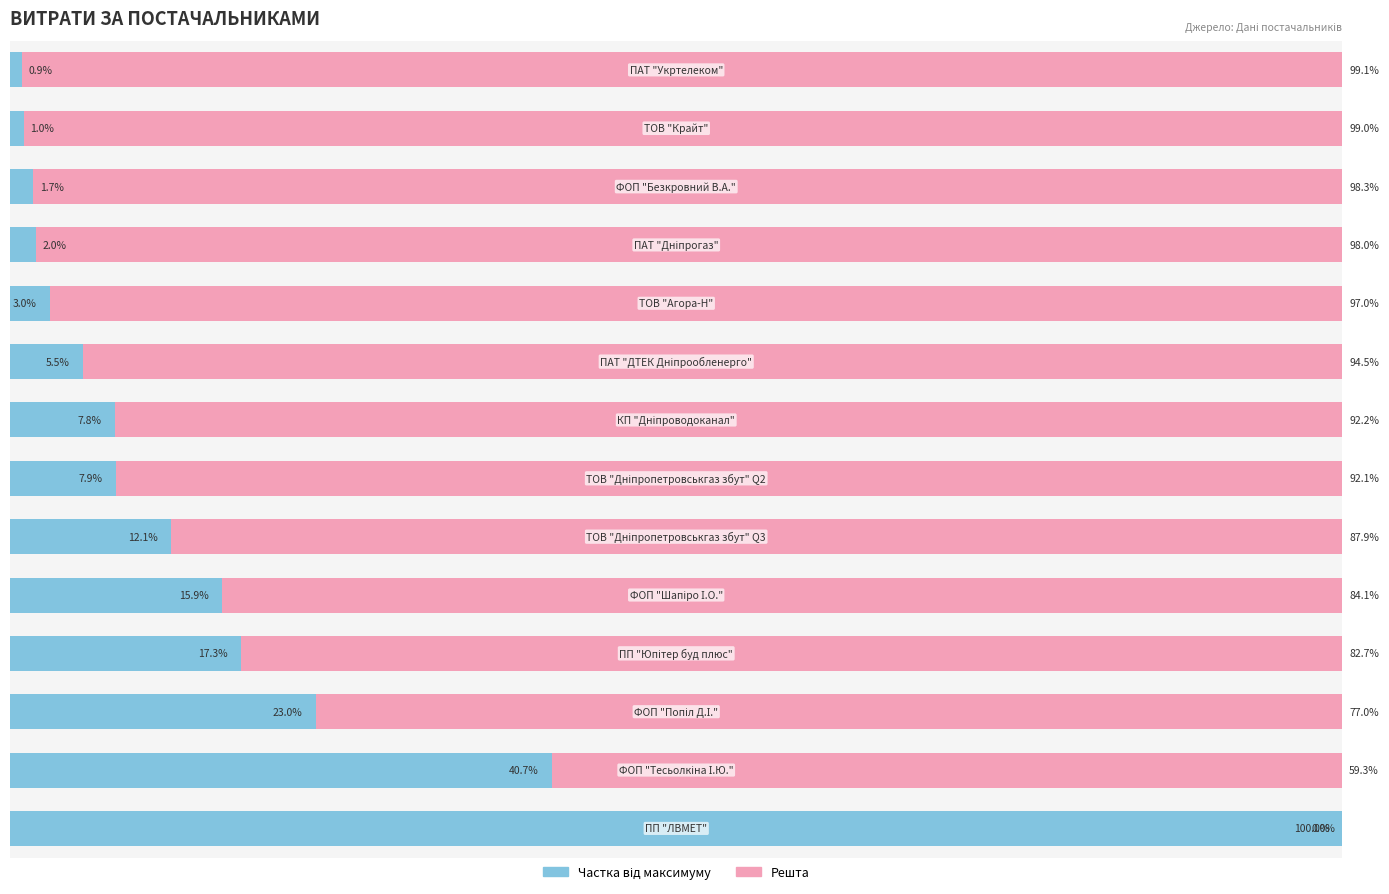

Which series has the largest total across all categories?

Решта